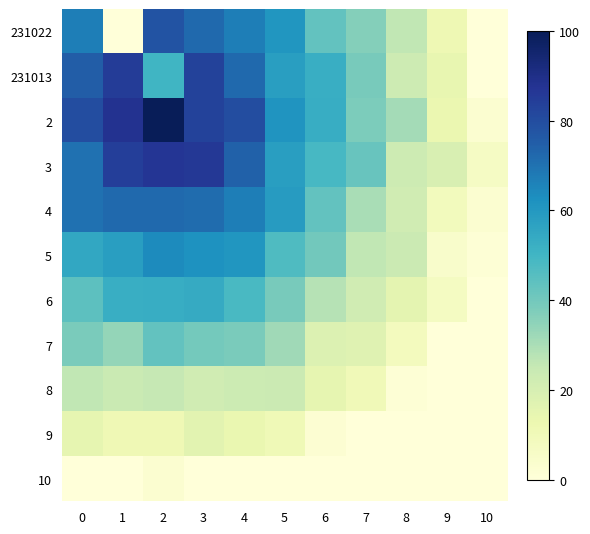

At which category is the sum across all series the highest?

3